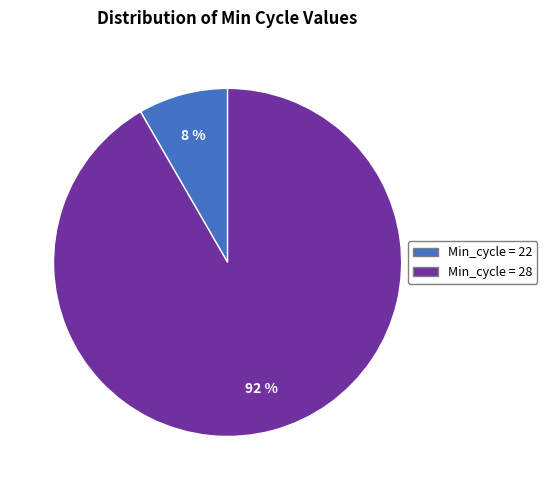

To the nearest percent, what is the average slice percentage?

50%